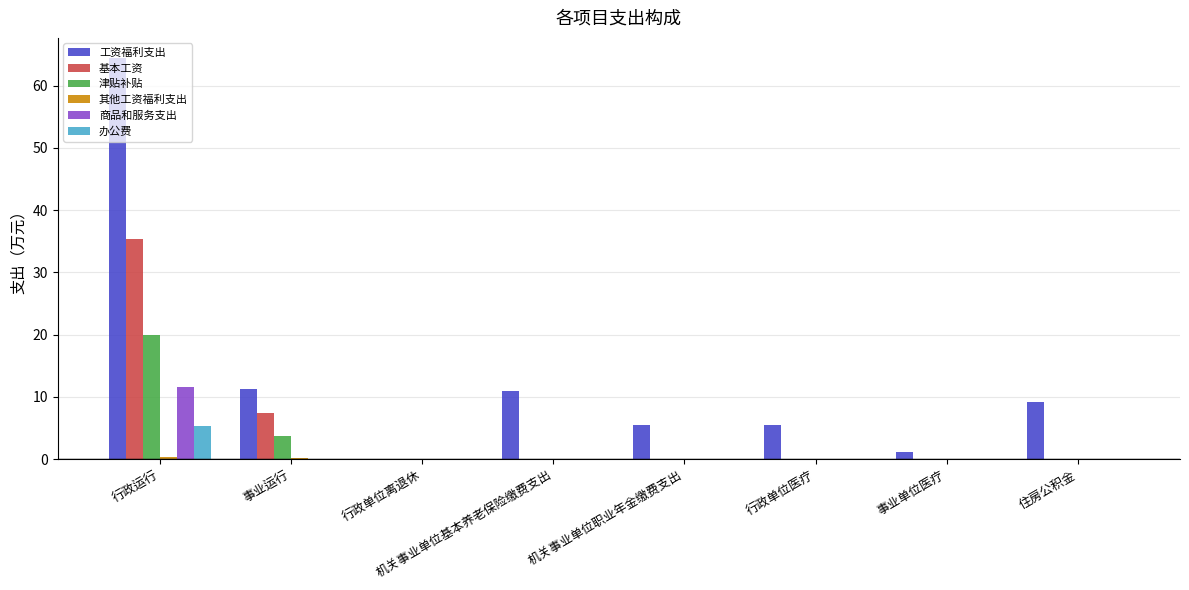

True or false: 津贴补贴 has a value of 0.0 at 行政单位离退休.

True